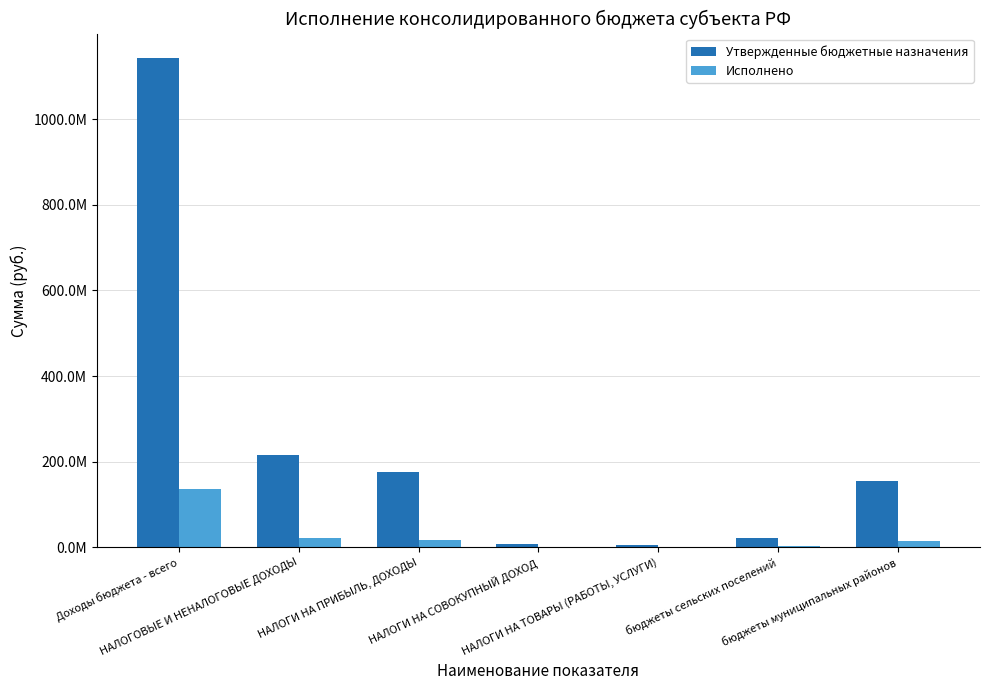

Are the bars grouped side by side (vs. stacked)?

Yes